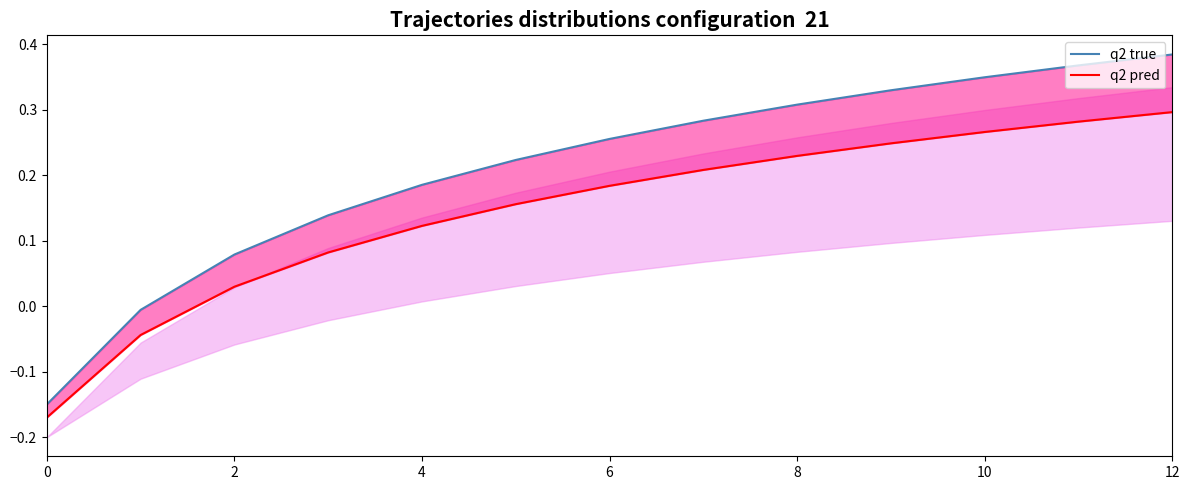

Which series has the widest spread of values?

q2 true